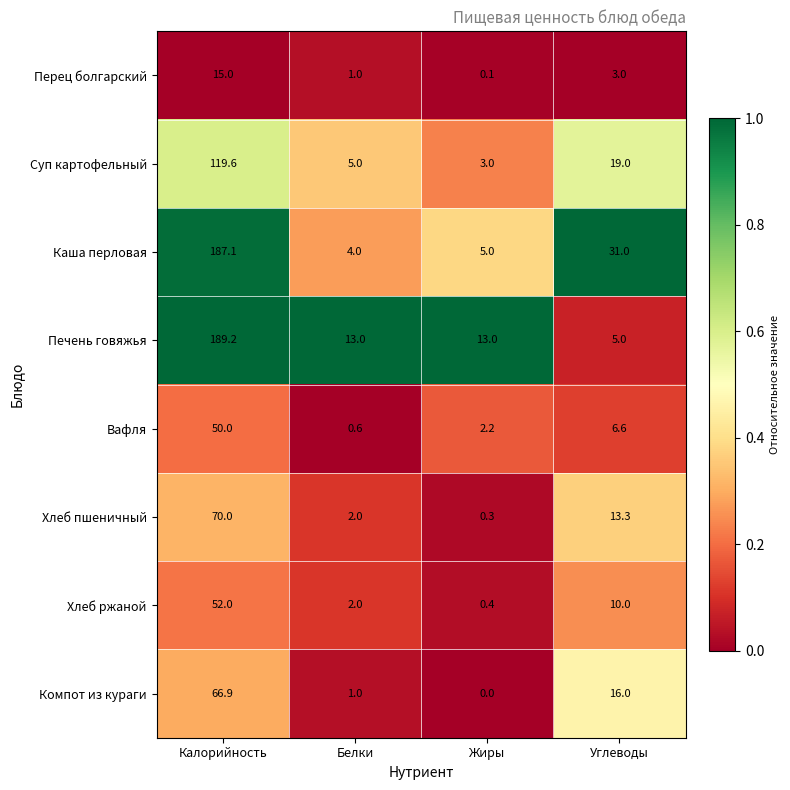

Rank the series by their maximum value, from lowest to highest.

Перец болгарский, Вафля, Хлеб ржаной, Компот из кураги, Хлеб пшеничный, Суп картофельный, Каша перловая, Печень говяжья